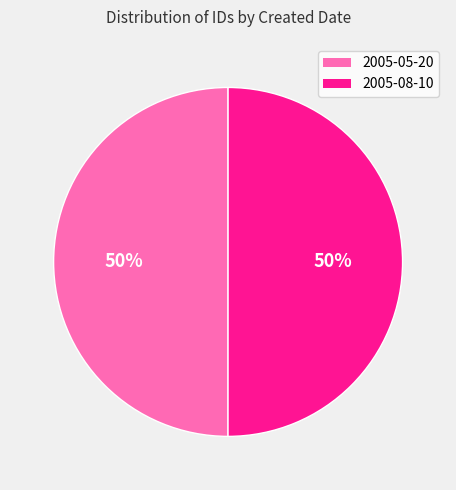

Approximately how many times larger is the value at 2005-05-20 compared to 2005-08-10?

1.0